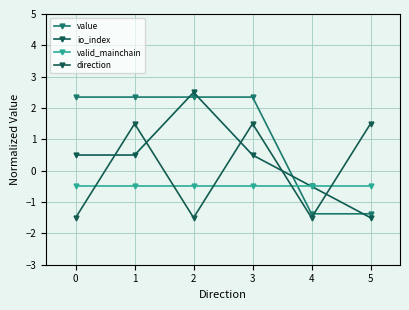

Is it true that io_index equals 2.5 at 2?

True